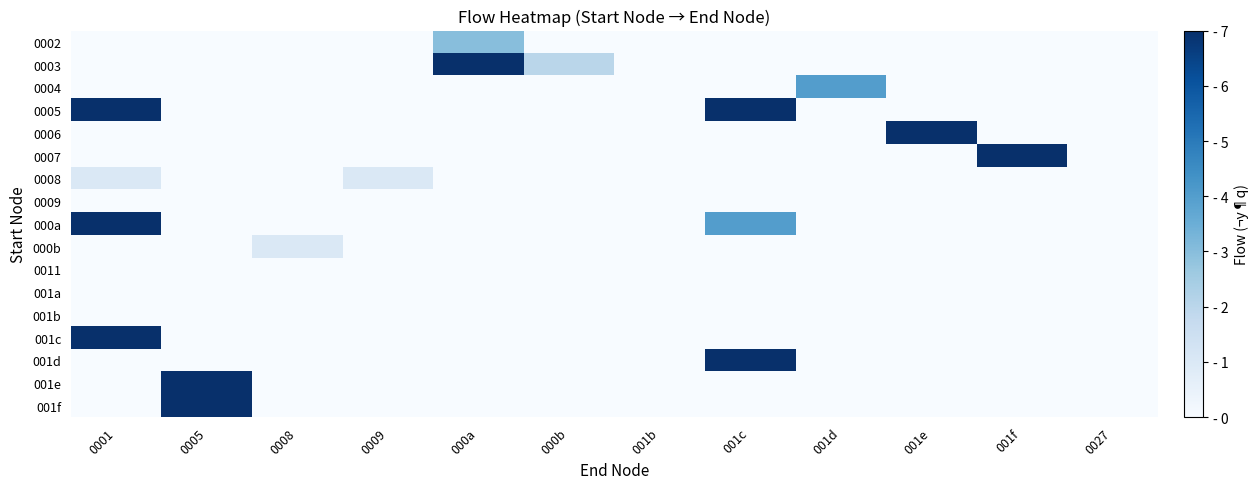

Rank the series at 0001 from lowest to highest value.

0002, 0003, 0004, 0006, 0007, 0009, 000b, 0011, 001a, 001b, 001d, 001e, 001f, 0008, 000a, 0005, 001c